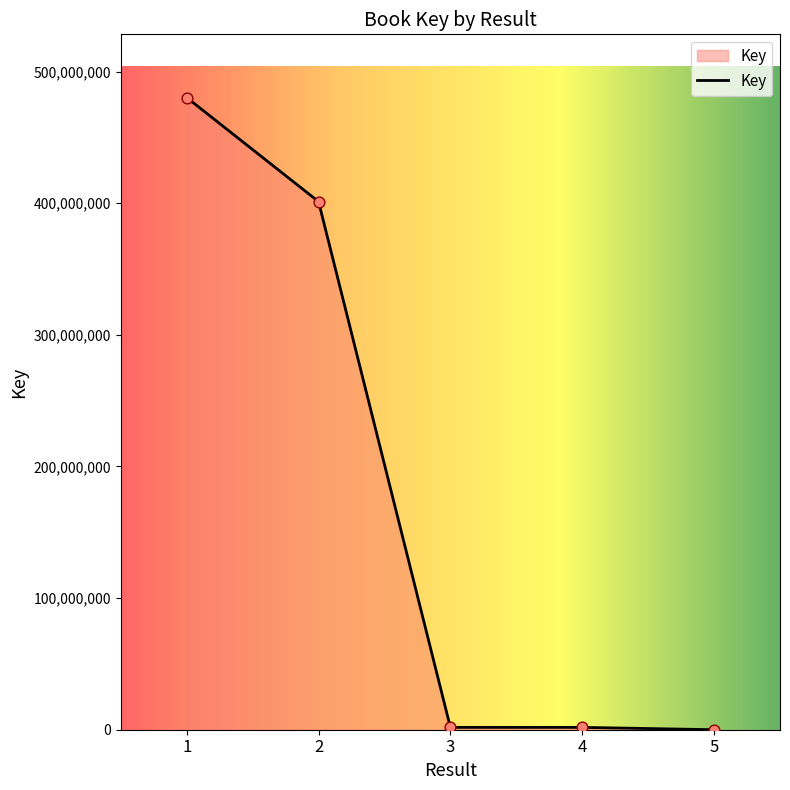

Which has a higher value, 3 or 1?

1